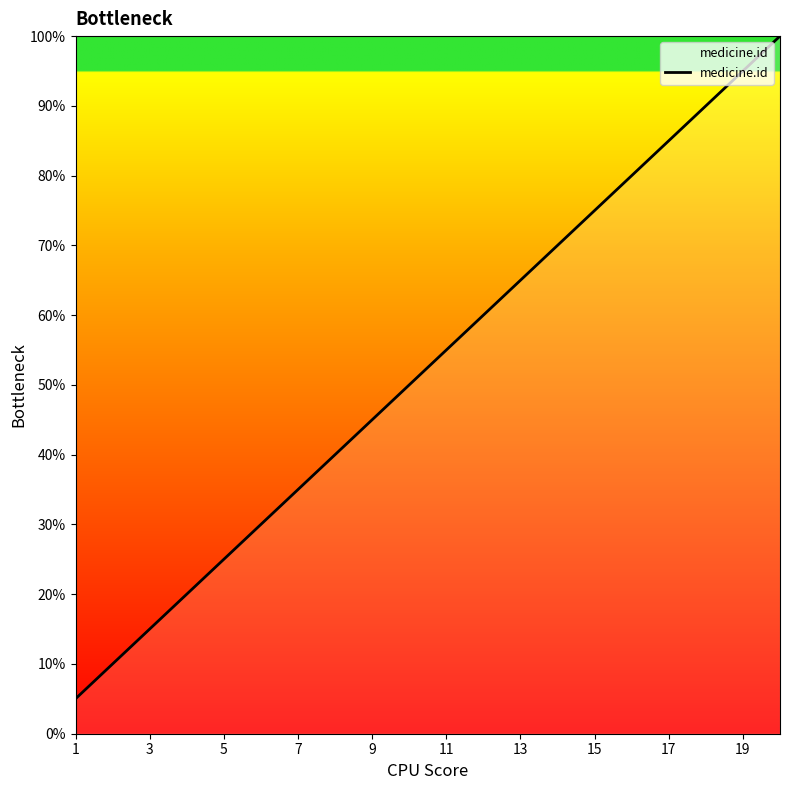

What is the difference between the maximum and minimum values?

95.0